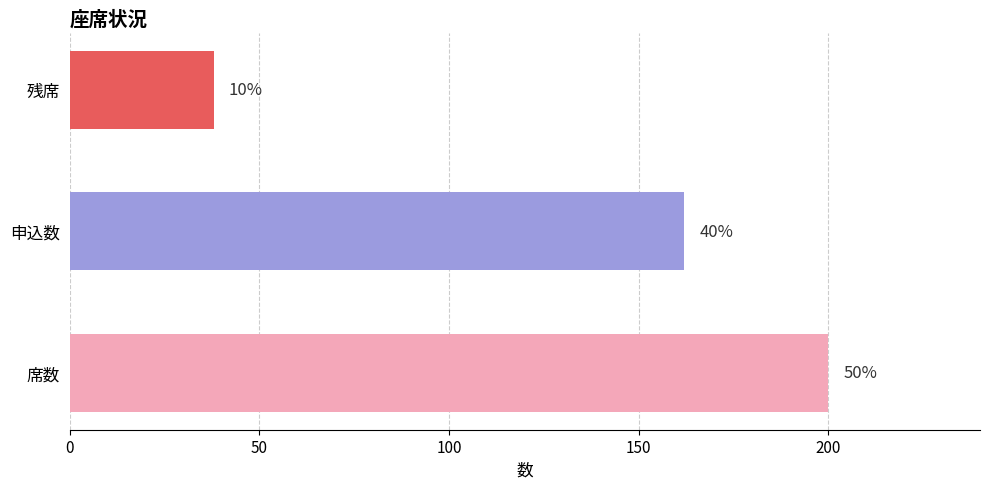

How many values are between 38 and 200?

3